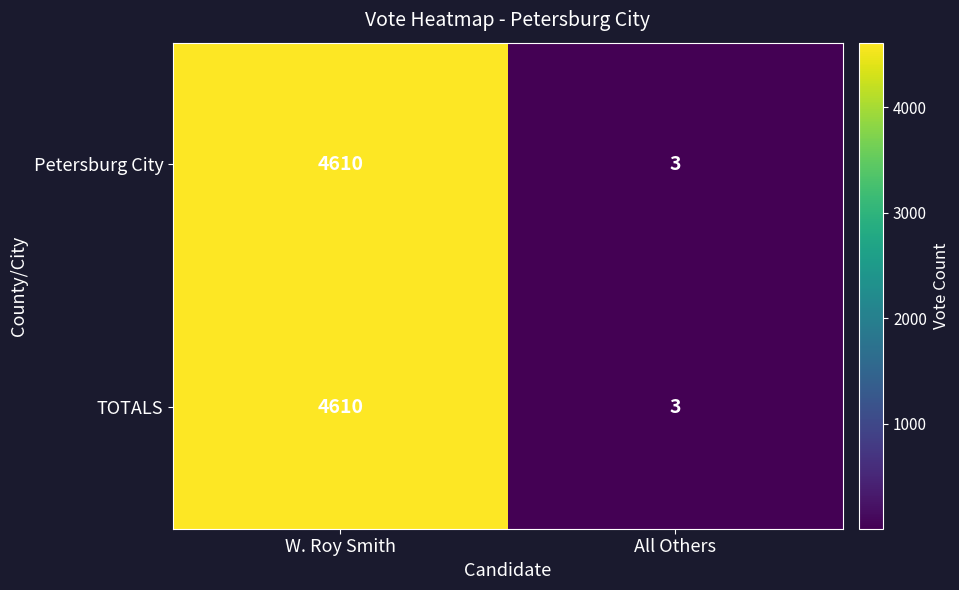

What is the difference between the Petersburg City values at W. Roy Smith and All Others?

4607